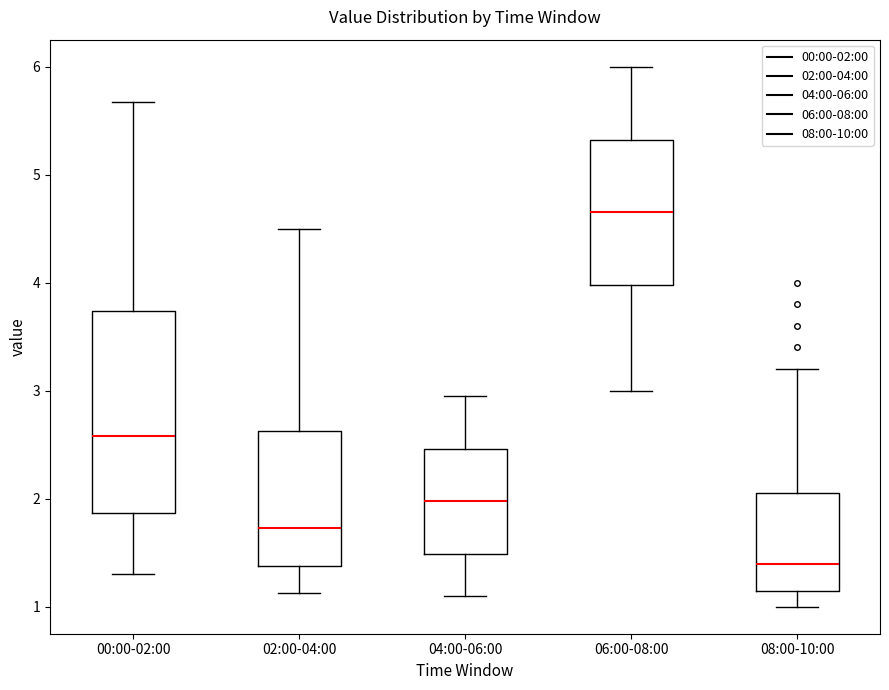

Reading left to right, read every box against the y-axis: the position of its median line, the range the box covers, and the ends of its whiskers. The values are not printed on the chart, so give them approximately, as read against the axis.

00:00-02:00: median 2.6, box 1.9 to 3.7, whiskers 1.3 to 5.7
02:00-04:00: median 1.7, box 1.4 to 2.6, whiskers 1.1 to 4.5
04:00-06:00: median 2.0, box 1.5 to 2.5, whiskers 1.1 to 3.0
06:00-08:00: median 4.7, box 4.0 to 5.3, whiskers 3.0 to 6.0
08:00-10:00: median 1.4, box 1.2 to 2.1, whiskers 1.0 to 3.2